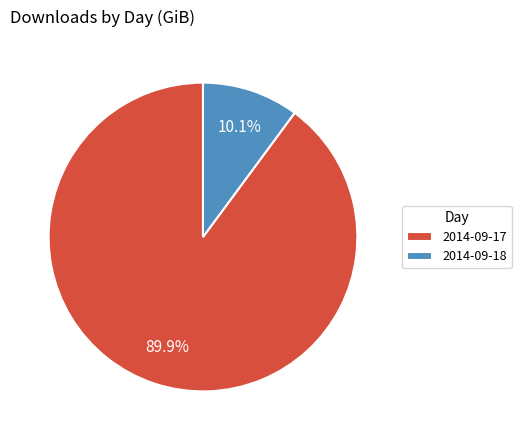

To the nearest percent, what portion does 2014-09-18 represent?

10%